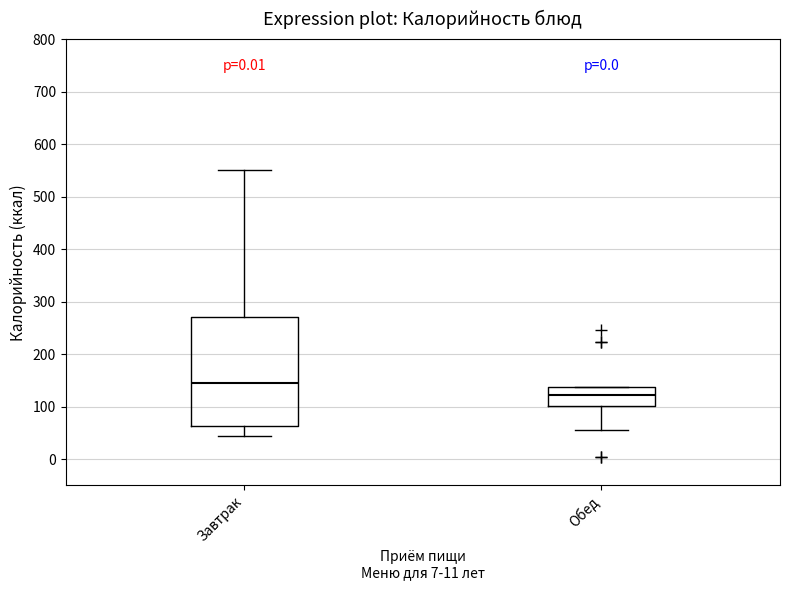

Reading left to right, transcribe this box plot: for each box, give where its median line is, the range the box spans, and where its two whiskers end, as read against the y-axis. The values are not printed on the chart, so give them approximately, as read against the axis.

Завтрак: median 150, box 60 to 270, whiskers 40 to 550
Обед: median 120, box 100 to 140, whiskers 60 to 140